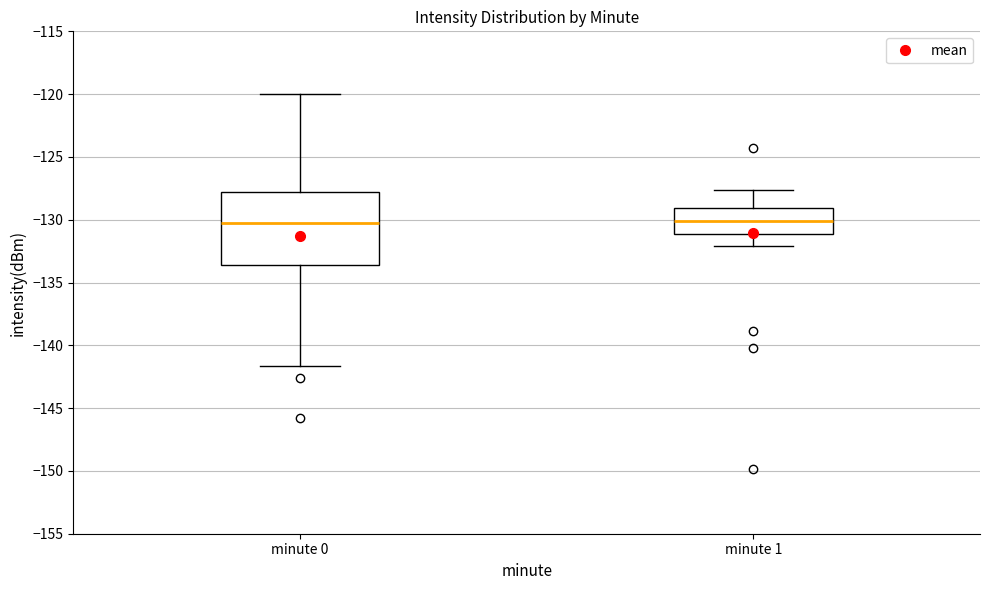

Reading left to right, transcribe this box plot: for each box, give where its median line is, the range the box spans, and where its two whiskers end, as read against the y-axis. The values are not printed on the chart, so give them approximately, as read against the axis.

minute 0: median -130.5, box -133.5 to -128.0, whiskers -141.5 to -120.0
minute 1: median -130.0, box -131.0 to -129.0, whiskers -132.0 to -127.5